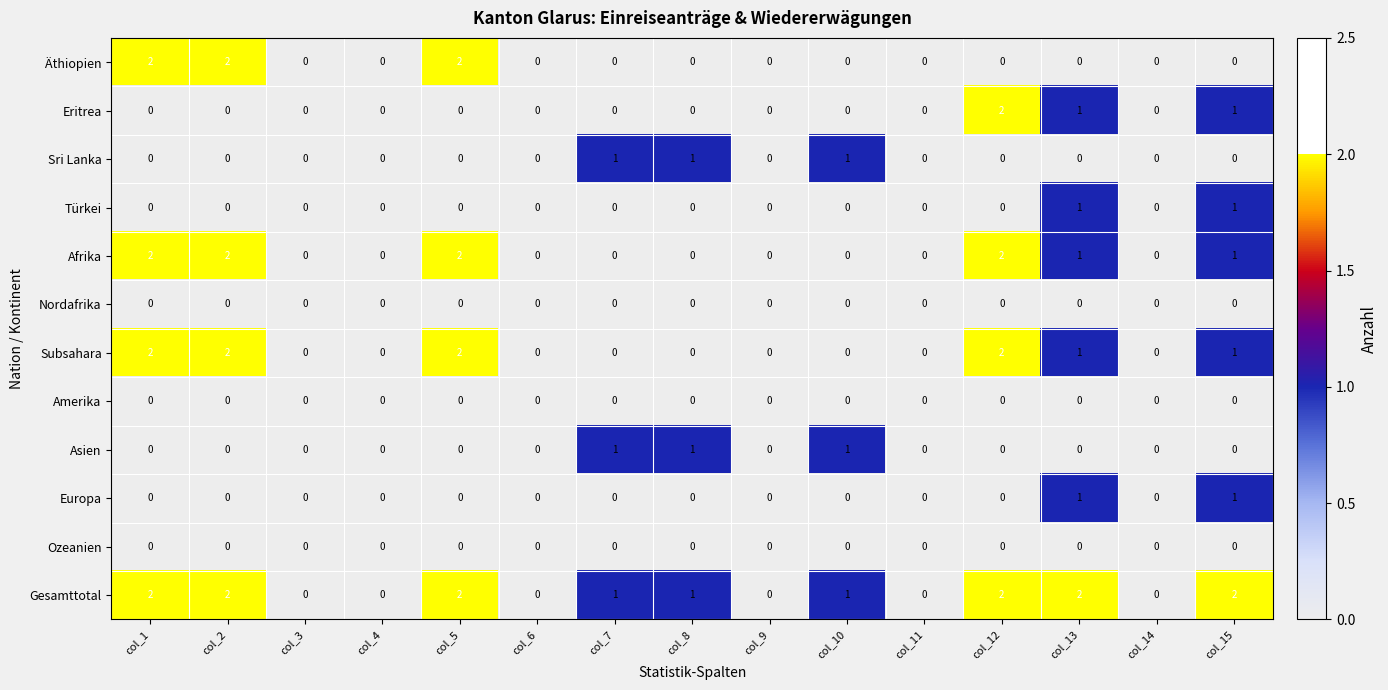

Which series has the largest total across all categories?

Gesamttotal